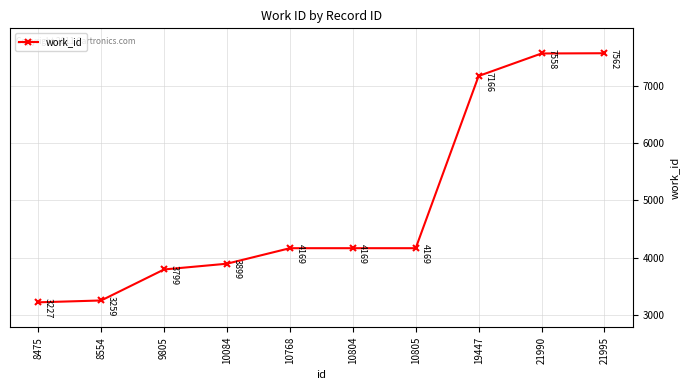

Which label corresponds to the largest value in the chart?

21995